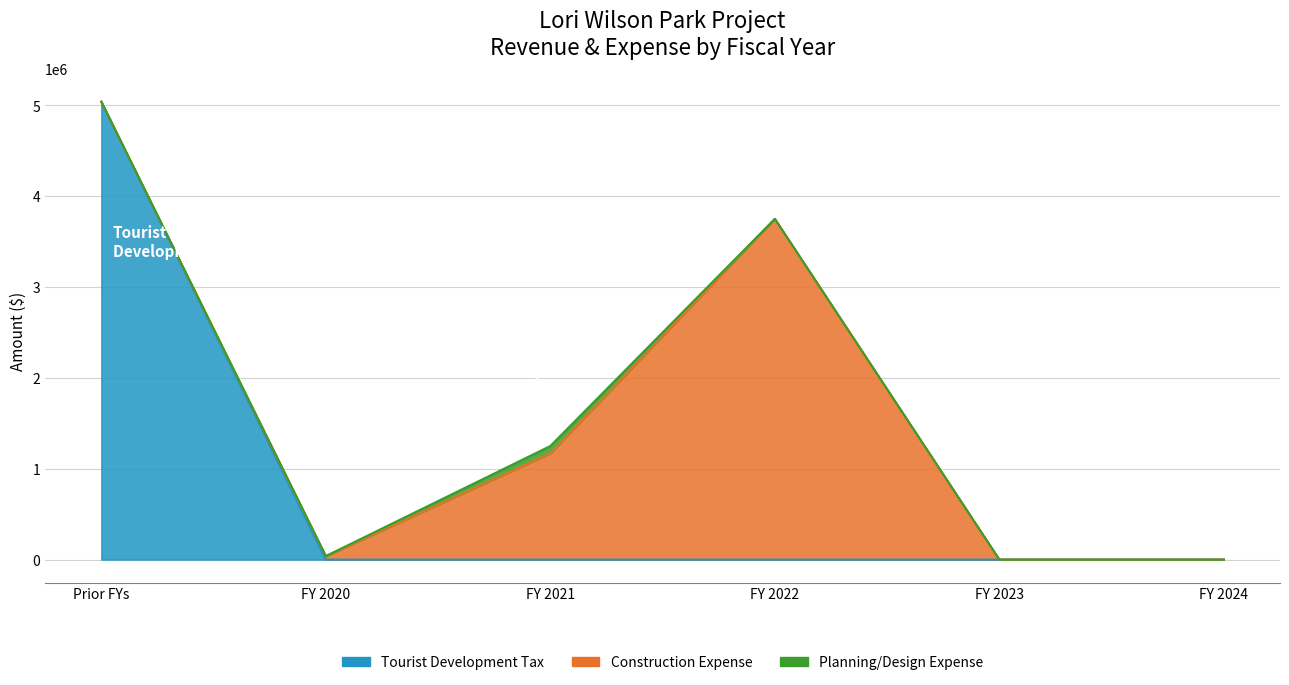

Which series ends up on top after the final intersection of Tourist Development Tax and Planning/Design Expense?

Planning/Design Expense